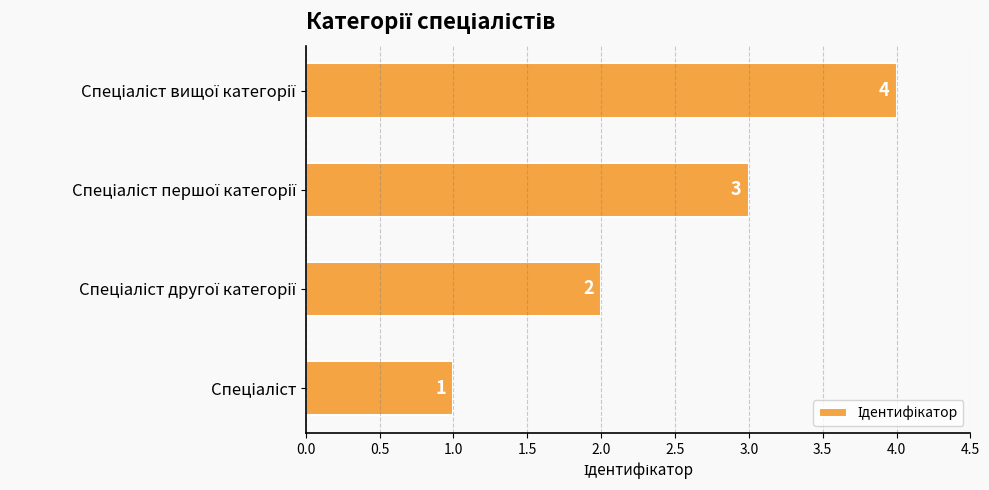

What is the sum of all values?

10